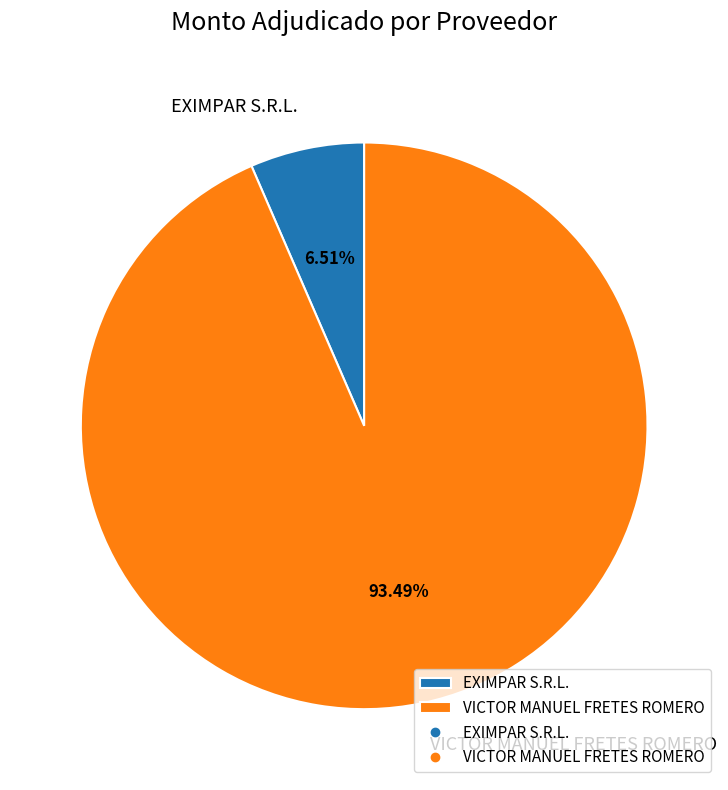

What is the largest slice in the pie chart?

VICTOR MANUEL FRETES ROMERO